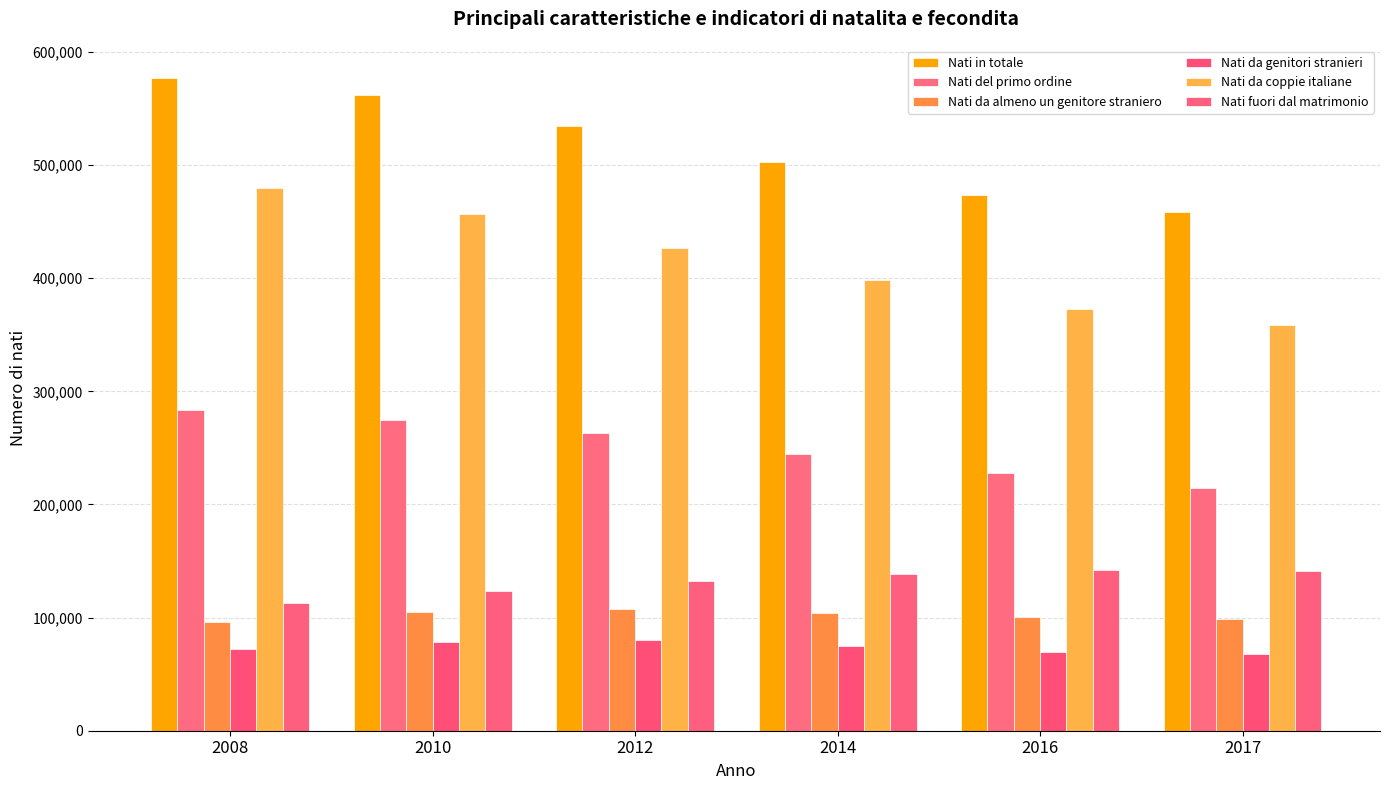

What is the average value of the Nati del primo ordine series?

251306